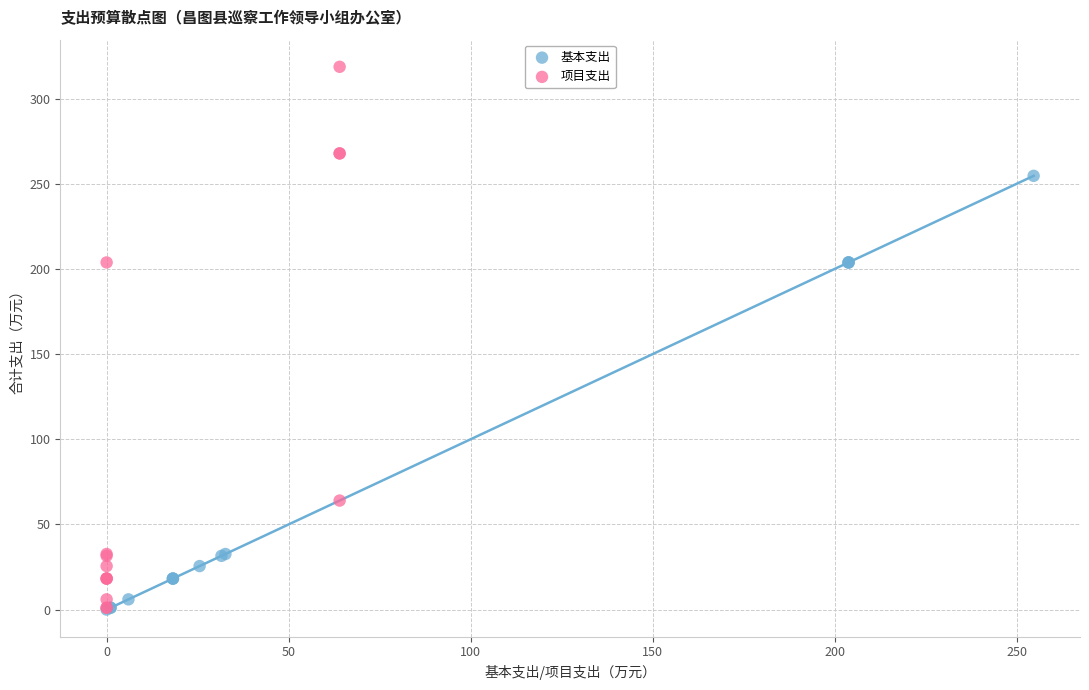

Which series contains the highest Y value?

项目支出